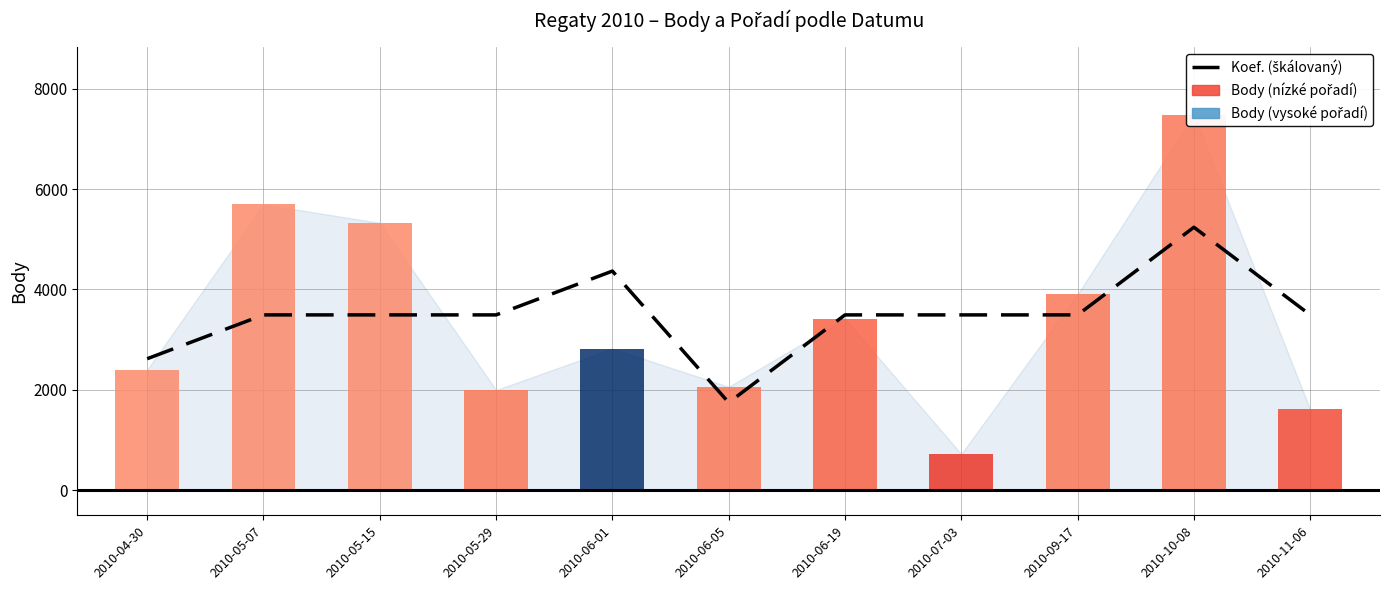

Count the number of values greater than 3492.

9